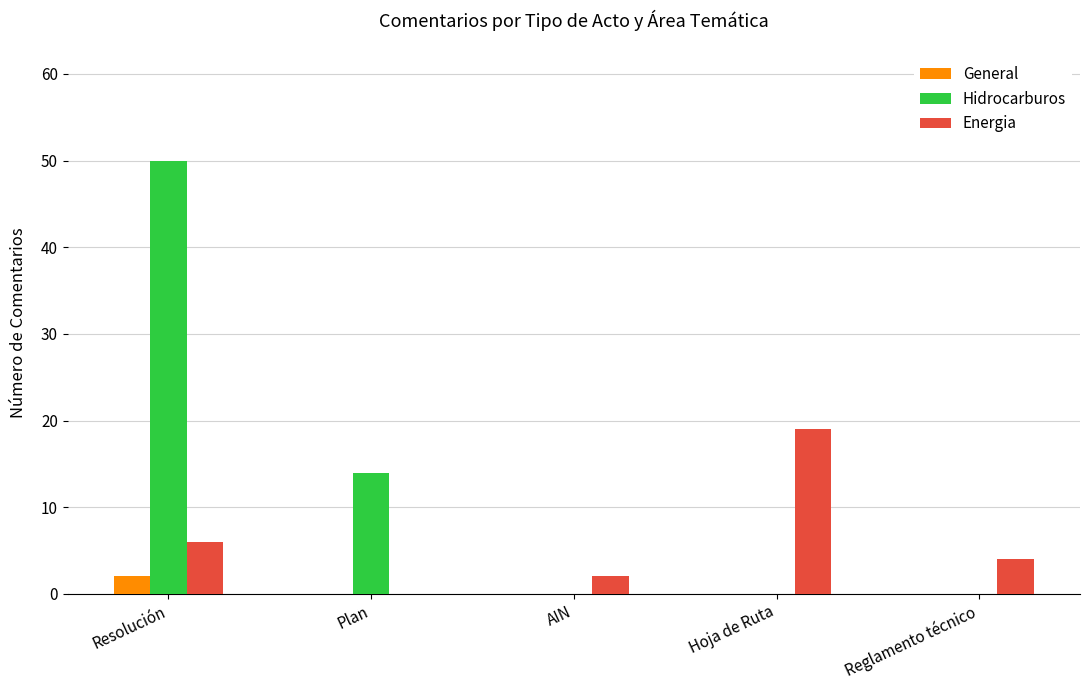

Which series changed the most between Resolución and Plan?

Hidrocarburos